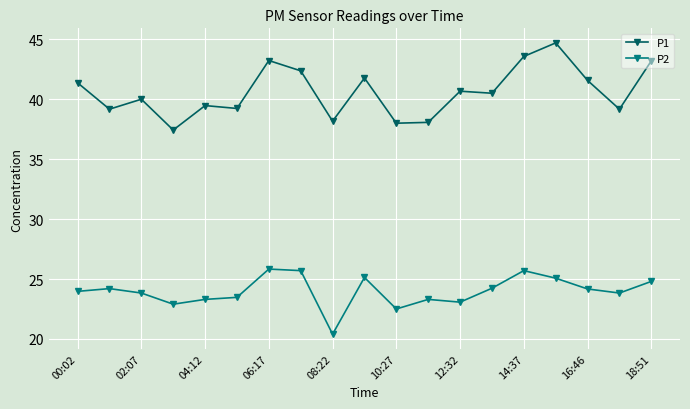

What are all the series names shown in the legend?

P1, P2